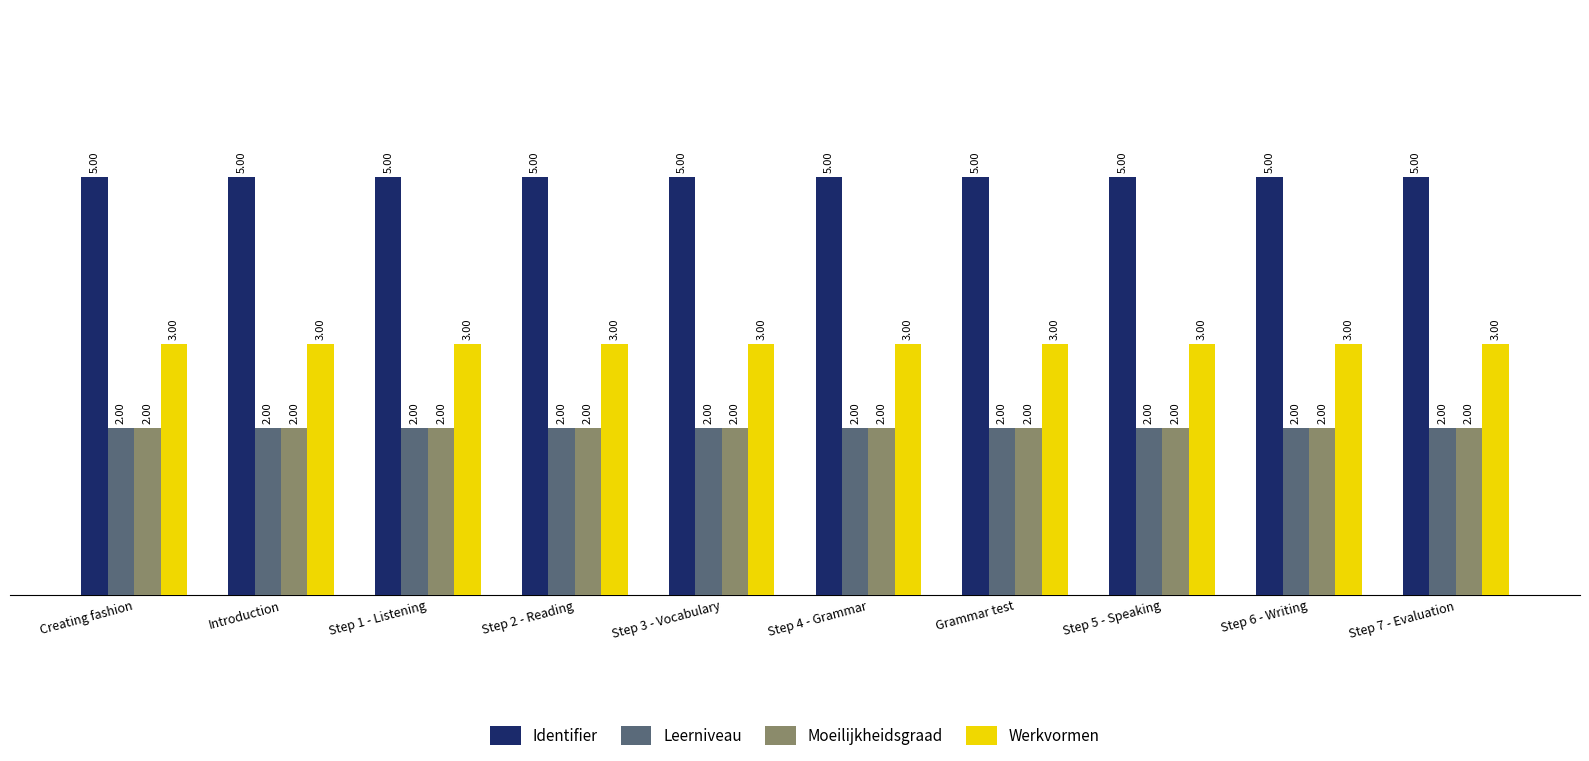

What is the minimum value shown in the chart?

2